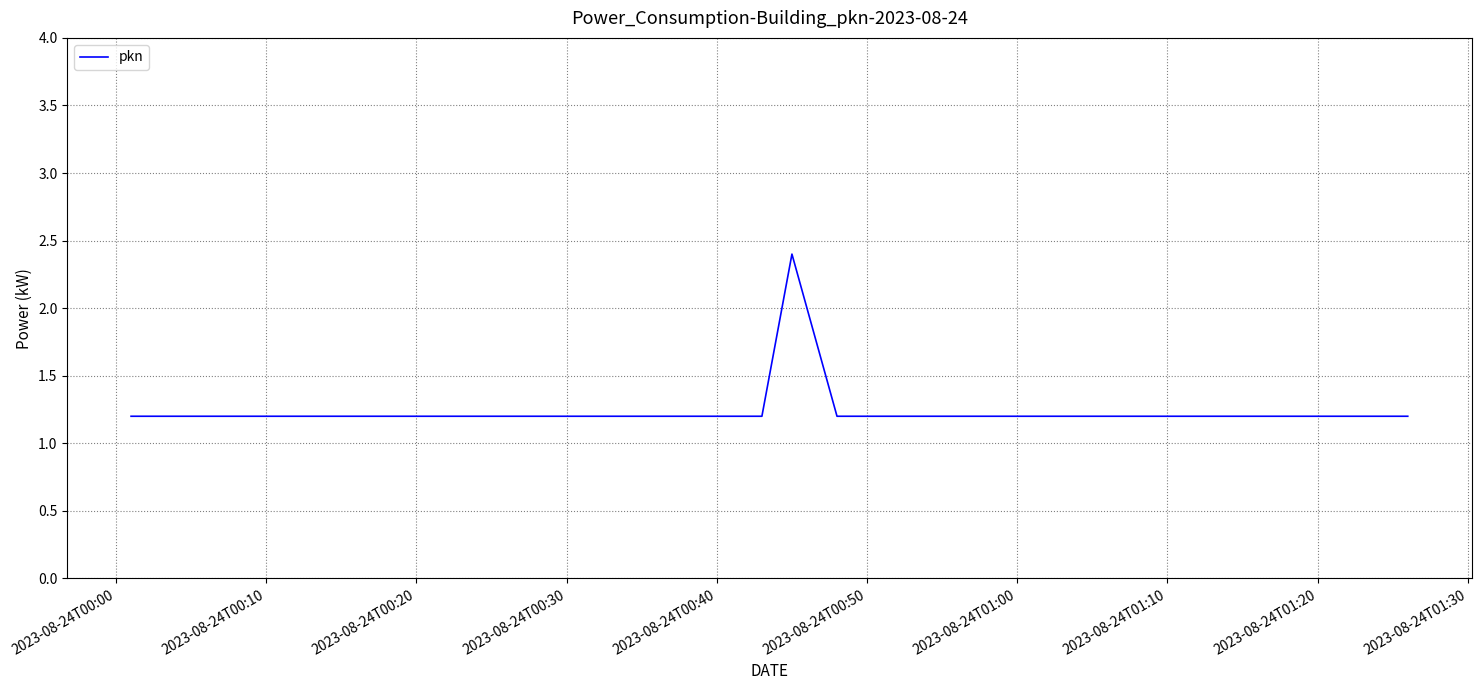

What is the difference between the maximum and minimum values?

1.2